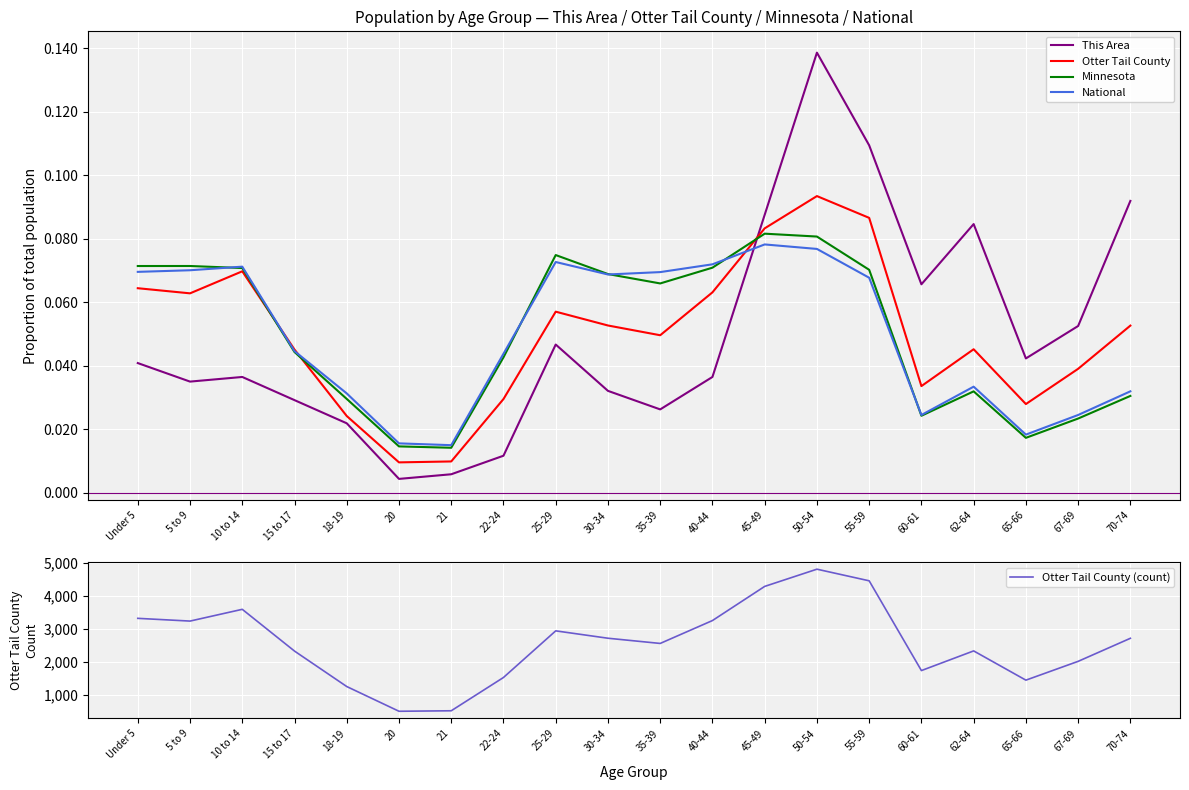

Reading right to left, transcribe all the data shown in this chart.

This Area: 0.1	0.1	0.0	0.1	0.1	0.1	0.1	0.1	0.0	0.0	0.0	0.0	0.0	0.0	0.0	0.0	0.0	0.0	0.0	0.0
Otter Tail County: 0.1	0.0	0.0	0.0	0.0	0.1	0.1	0.1	0.1	0.0	0.1	0.1	0.0	0.0	0.0	0.0	0.0	0.1	0.1	0.1
Minnesota: 0.0	0.0	0.0	0.0	0.0	0.1	0.1	0.1	0.1	0.1	0.1	0.1	0.0	0.0	0.0	0.0	0.0	0.1	0.1	0.1
National: 0.0	0.0	0.0	0.0	0.0	0.1	0.1	0.1	0.1	0.1	0.1	0.1	0.0	0.0	0.0	0.0	0.0	0.1	0.1	0.1
Otter Tail County (count): 2709.0	2009.0	1438.0	2326.0	1729.0	4455.0	4808.0	4285.0	3248.0	2553.0	2711.0	2935.0	1519.0	508.0	493.0	1244.0	2321.0	3589.0	3232.0	3315.0